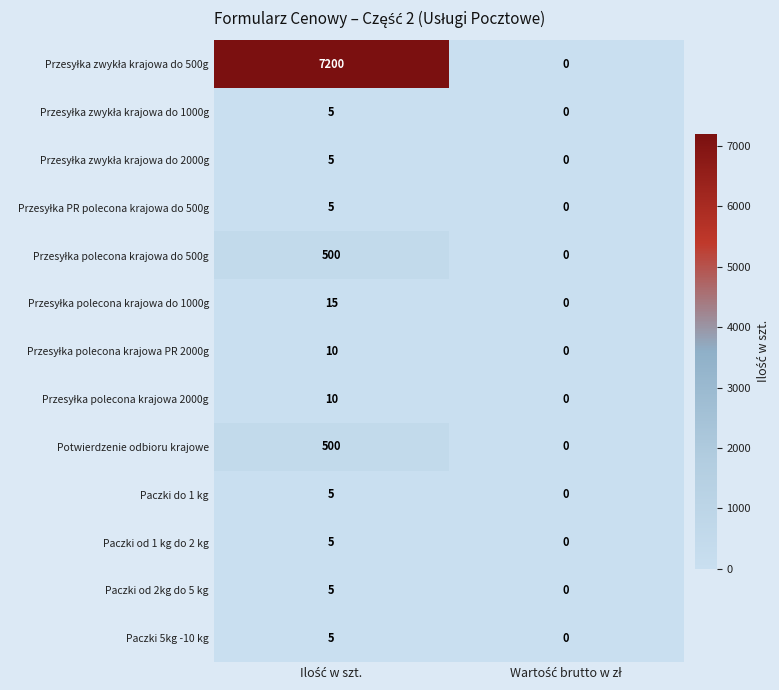

What is the sum of all Paczki od 1 kg do 2 kg values?

5